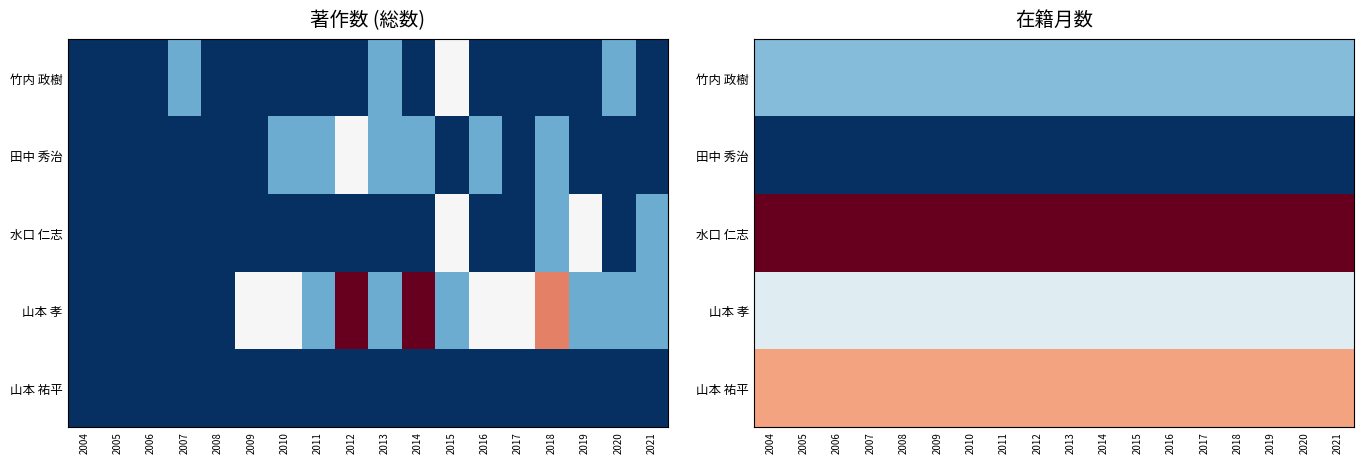

What is the difference between the highest and lowest values at 2014?

137